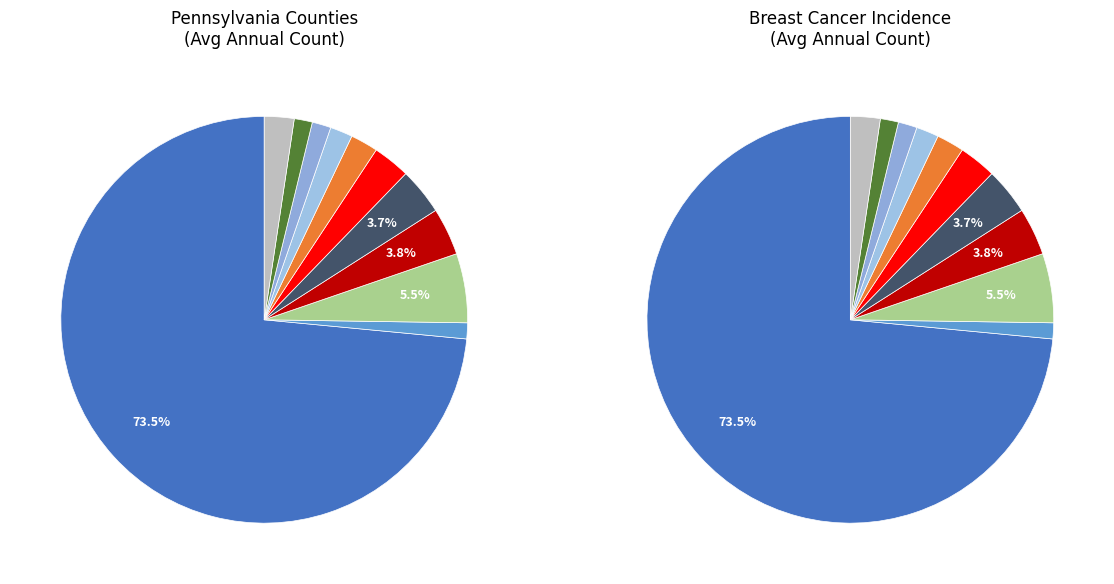

What is the change in value from Clearfield County to Montgomery County?

+175